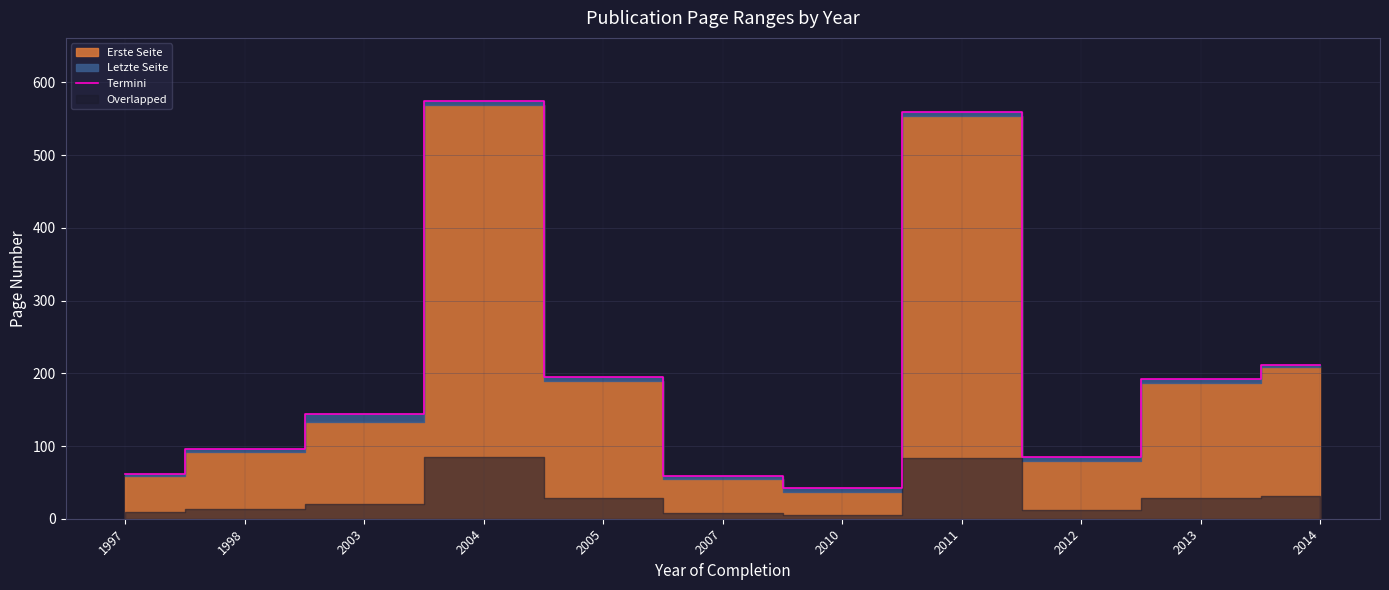

What is the difference between the maximum and second lowest values?

516.5